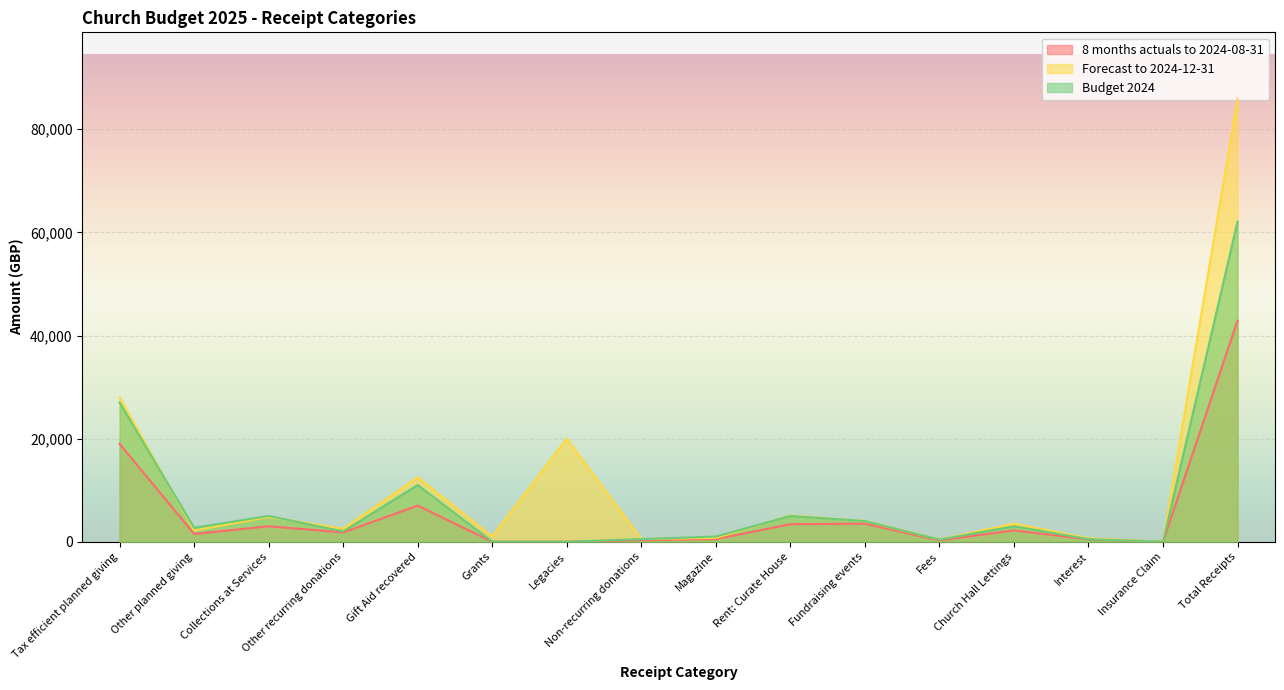

List the series in order of their overall mean, highest first.

Forecast to 2024-12-31, Budget 2024, 8 months actuals to 2024-08-31